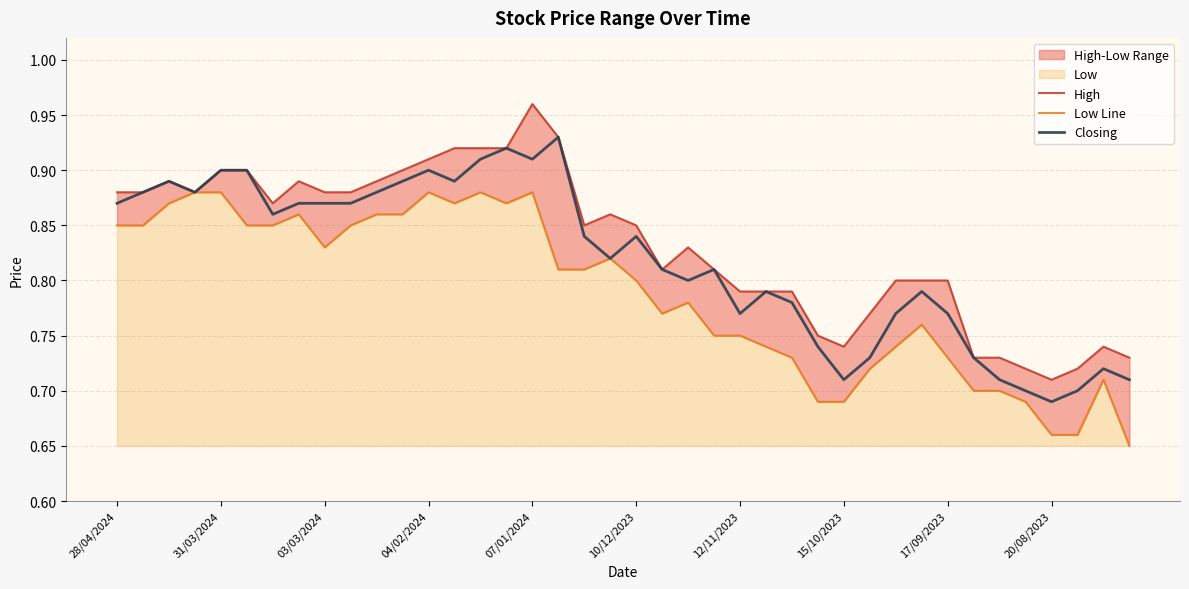

Which category has the lowest value in the Closing series?

20/08/2023